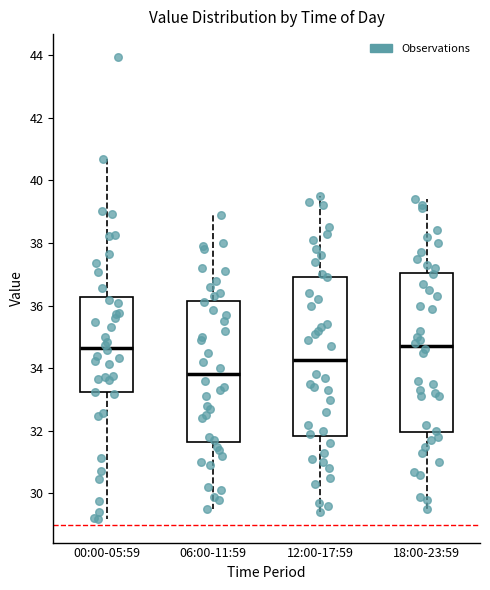

Reading left to right, read every box against the y-axis: the position of its median line, the range the box covers, and the ends of its whiskers. The values are not printed on the chart, so give them approximately, as read against the axis.

00:00-05:59: median 34.6, box 33.2 to 36.2, whiskers 29.2 to 40.6
06:00-11:59: median 33.8, box 31.6 to 36.2, whiskers 29.6 to 39.0
12:00-17:59: median 34.2, box 31.8 to 37.0, whiskers 29.4 to 39.6
18:00-23:59: median 34.8, box 32.0 to 37.0, whiskers 29.6 to 39.4